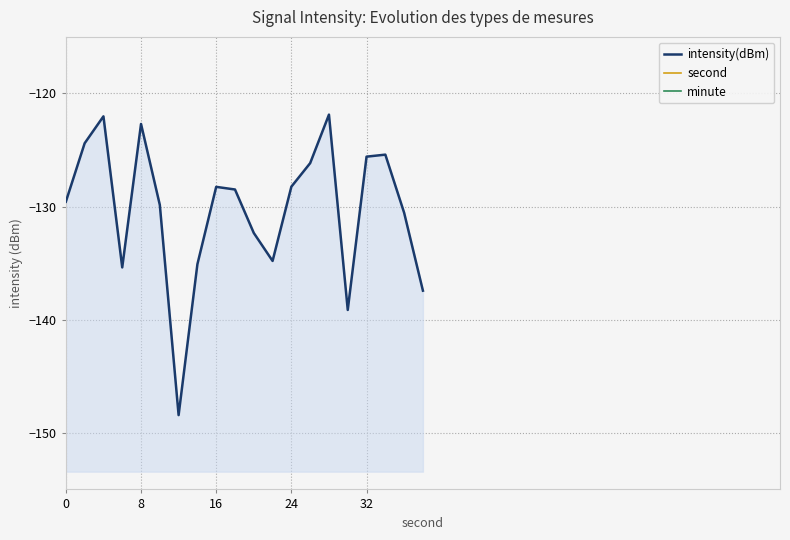

Between 5 and 7, which series saw the biggest shift?

intensity(dBm)